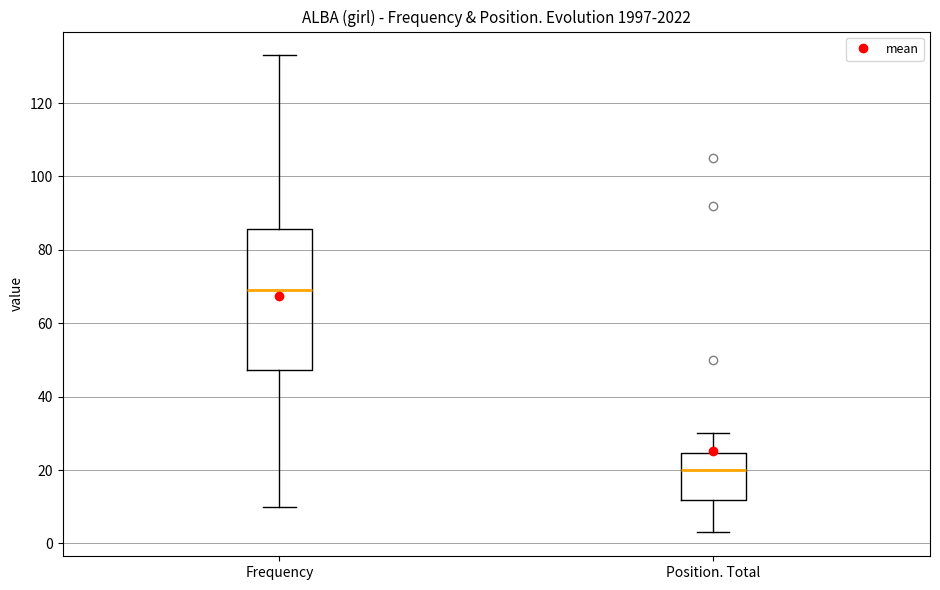

Which box's median line is the highest?

Frequency